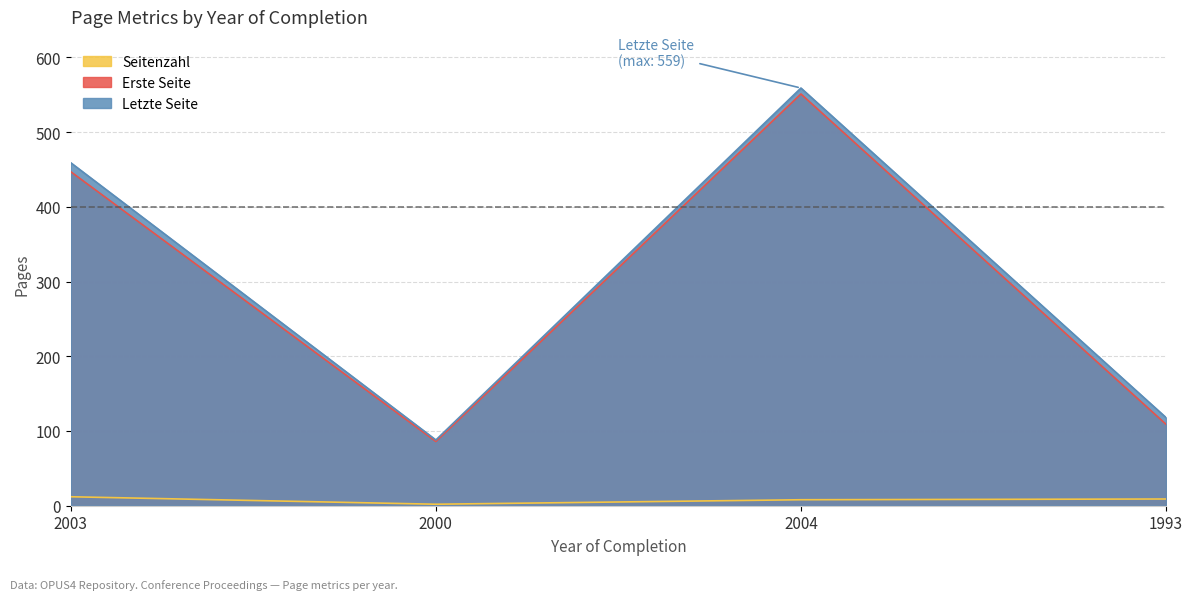

Reading left to right, what are all the values shown in this chart?

Seitenzahl: 2003=12	2000=2	2004=8	1993=9
Erste Seite: 2003=447	2000=86	2004=551	1993=109
Letzte Seite: 2003=459	2000=88	2004=559	1993=118